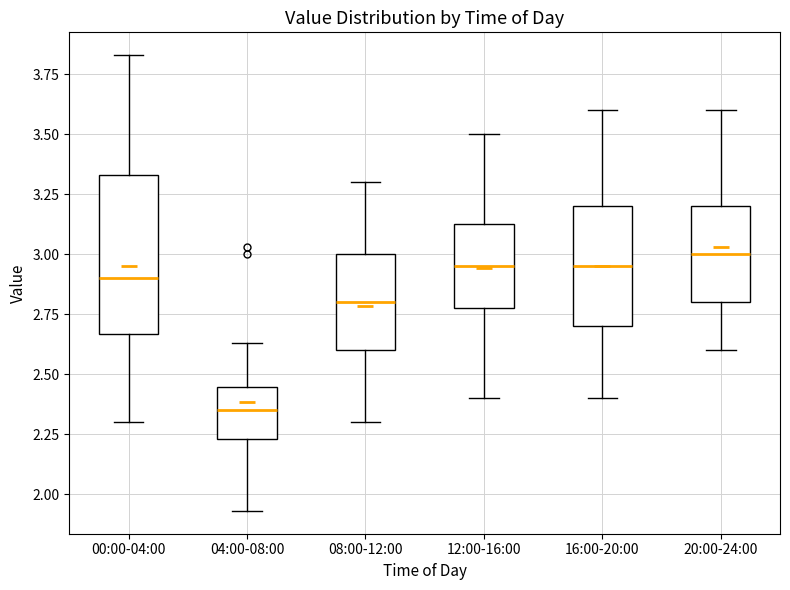

Reading left to right, transcribe this box plot: for each box, give where its median line is, the range the box spans, and where its two whiskers end, as read against the y-axis. The values are not printed on the chart, so give them approximately, as read against the axis.

00:00-04:00: median 2.90, box 2.65 to 3.35, whiskers 2.30 to 3.85
04:00-08:00: median 2.35, box 2.25 to 2.45, whiskers 1.95 to 2.65
08:00-12:00: median 2.80, box 2.60 to 3.00, whiskers 2.30 to 3.30
12:00-16:00: median 2.95, box 2.80 to 3.15, whiskers 2.40 to 3.50
16:00-20:00: median 2.95, box 2.70 to 3.20, whiskers 2.40 to 3.60
20:00-24:00: median 3.00, box 2.80 to 3.20, whiskers 2.60 to 3.60